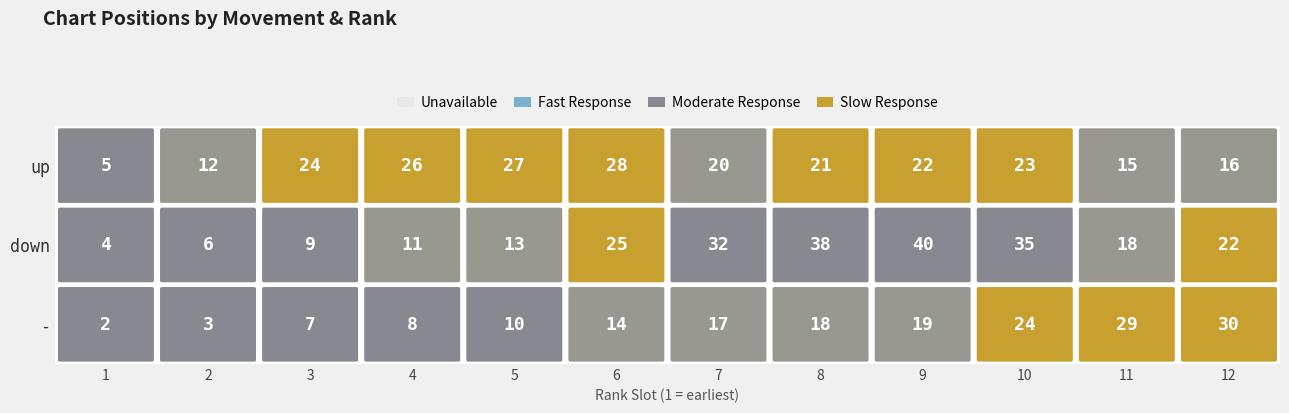

Which series has the largest total across all categories?

down